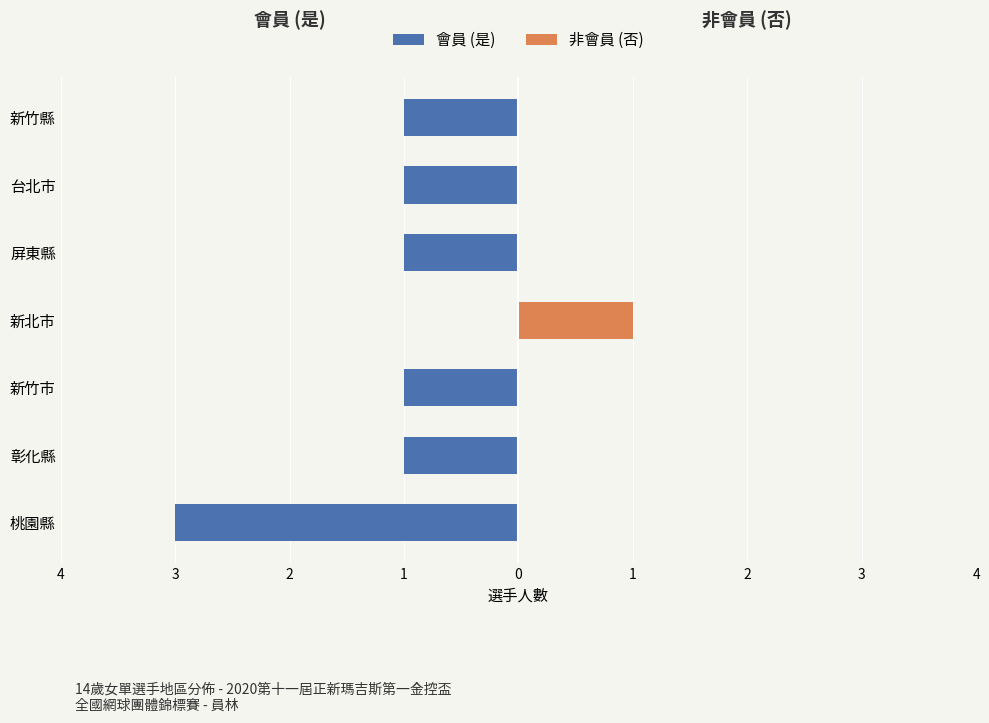

What is the sum of all 會員 (是) values?

-8